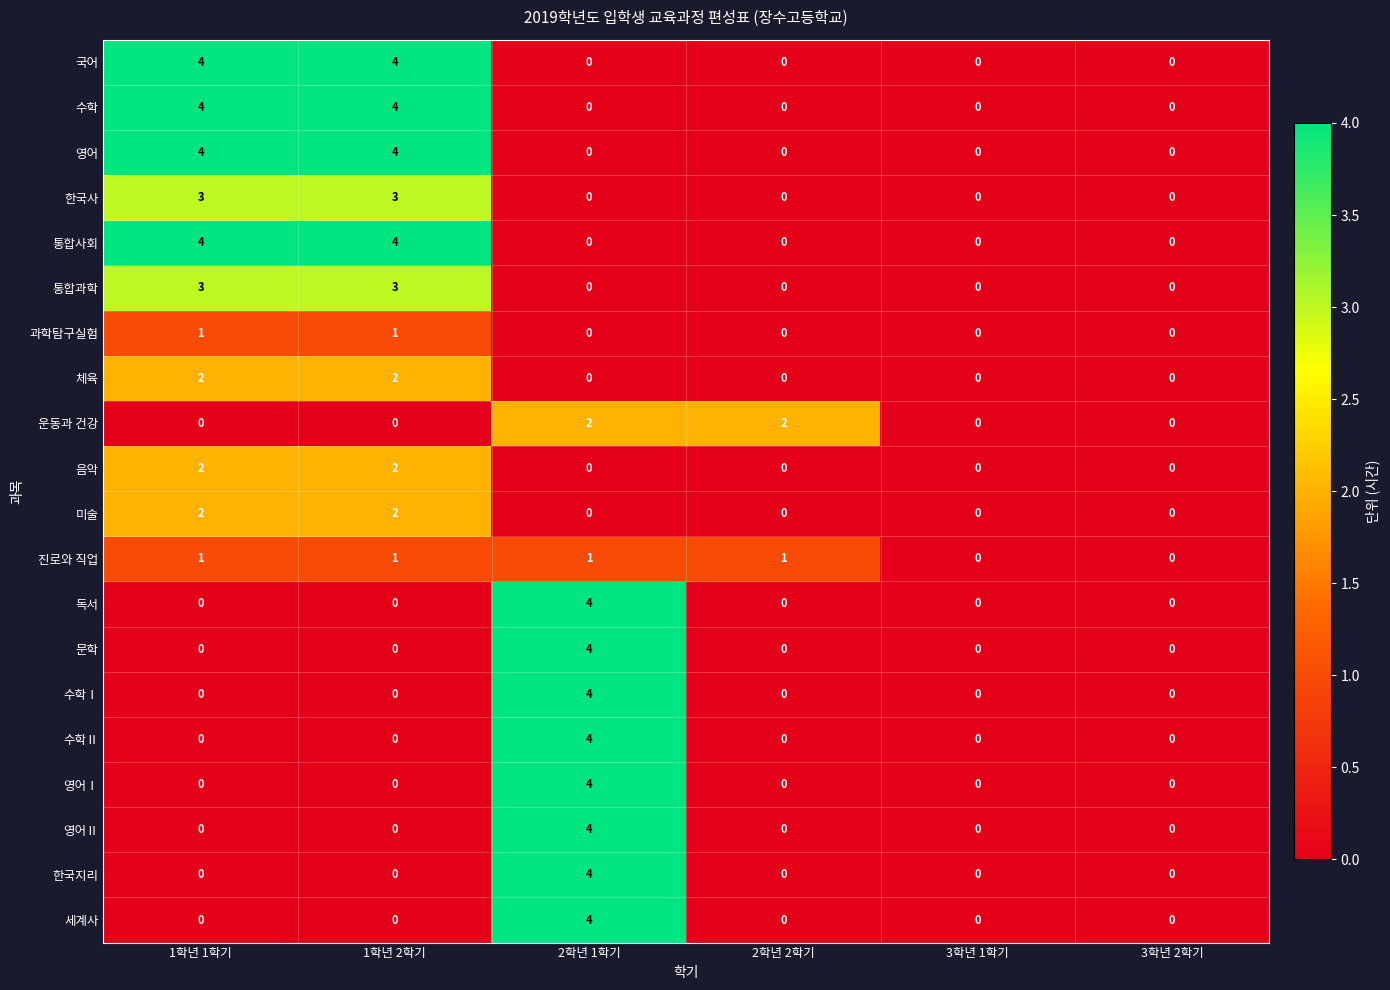

What is the difference between the highest and lowest values at 1학년 2학기?

4